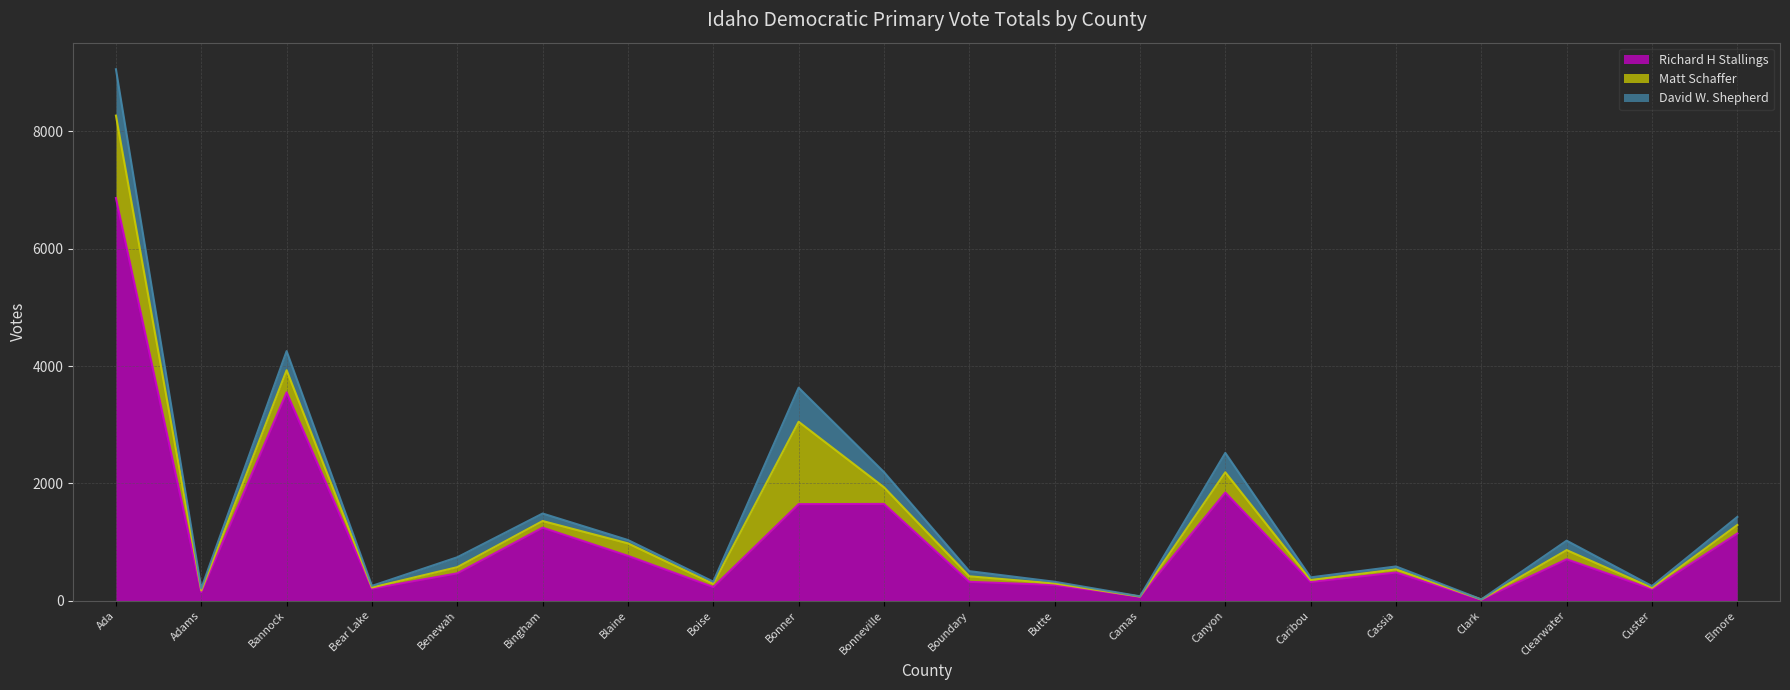

Which series has the largest range (max minus min)?

Richard H Stallings